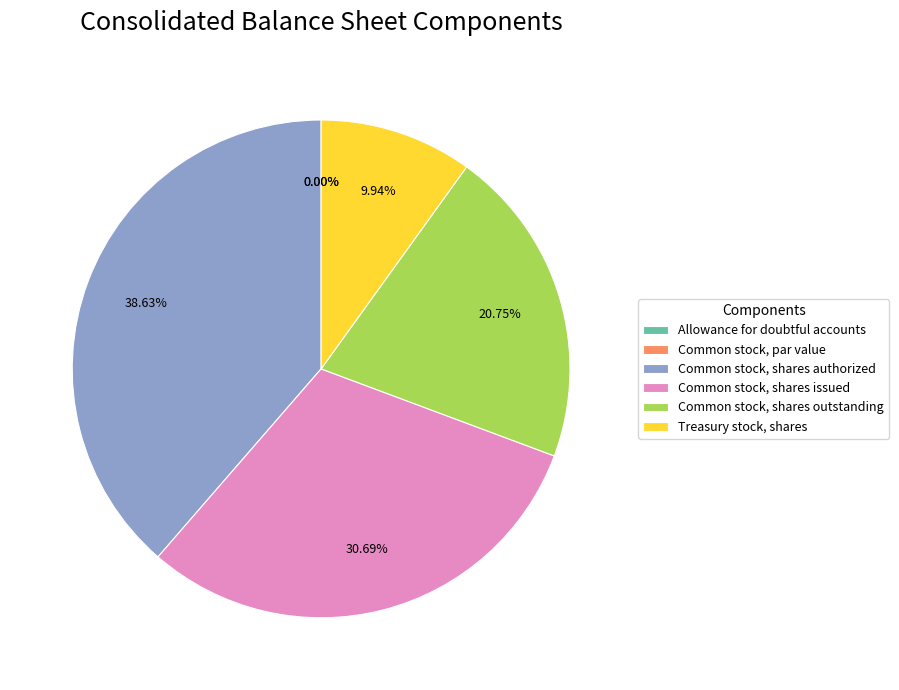

Does Common stock, shares outstanding account for over 50% of the chart?

No